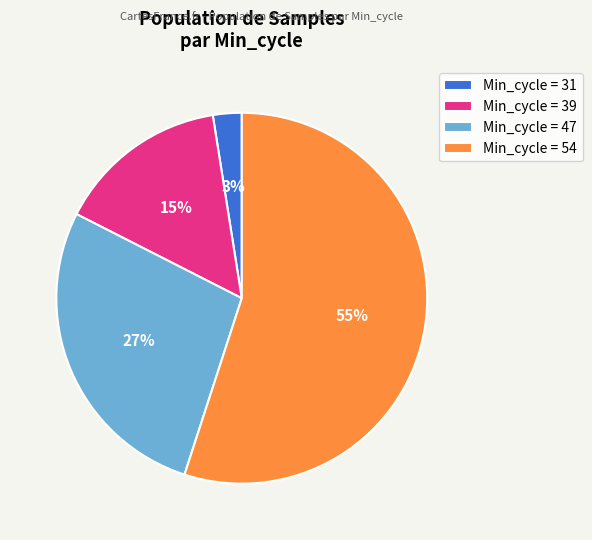

How many segments does this pie chart have?

4